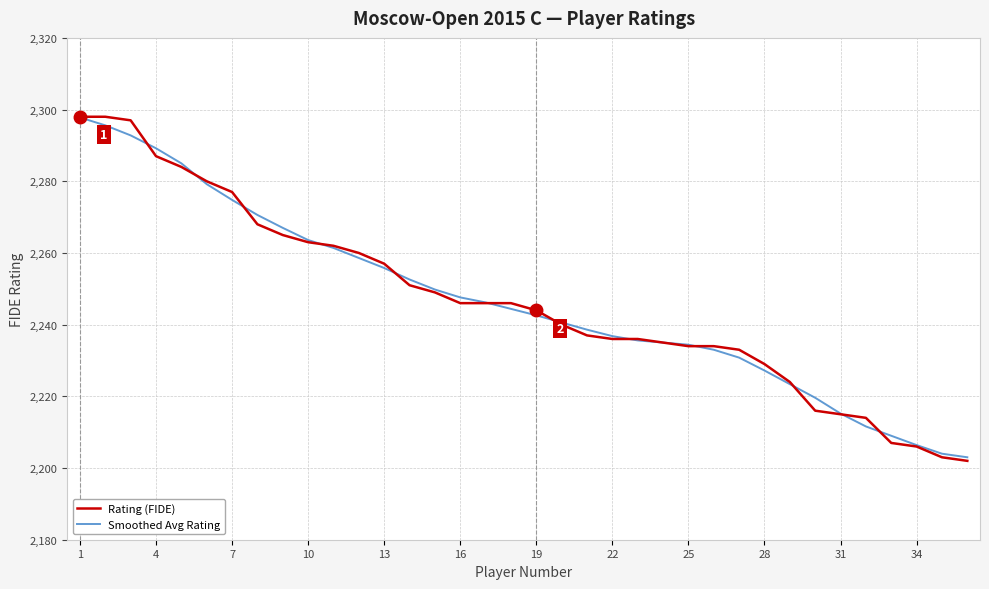

Which series has the widest spread of values?

Rating (FIDE)